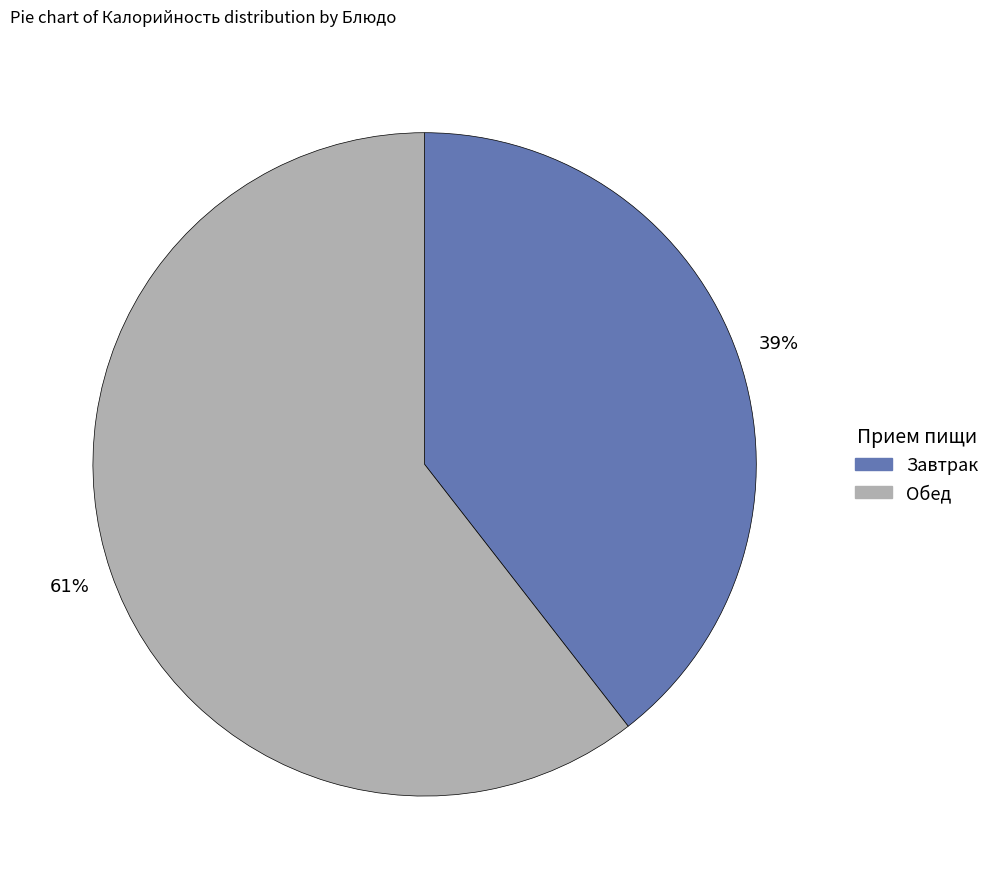

Is there a majority slice in this chart?

Yes